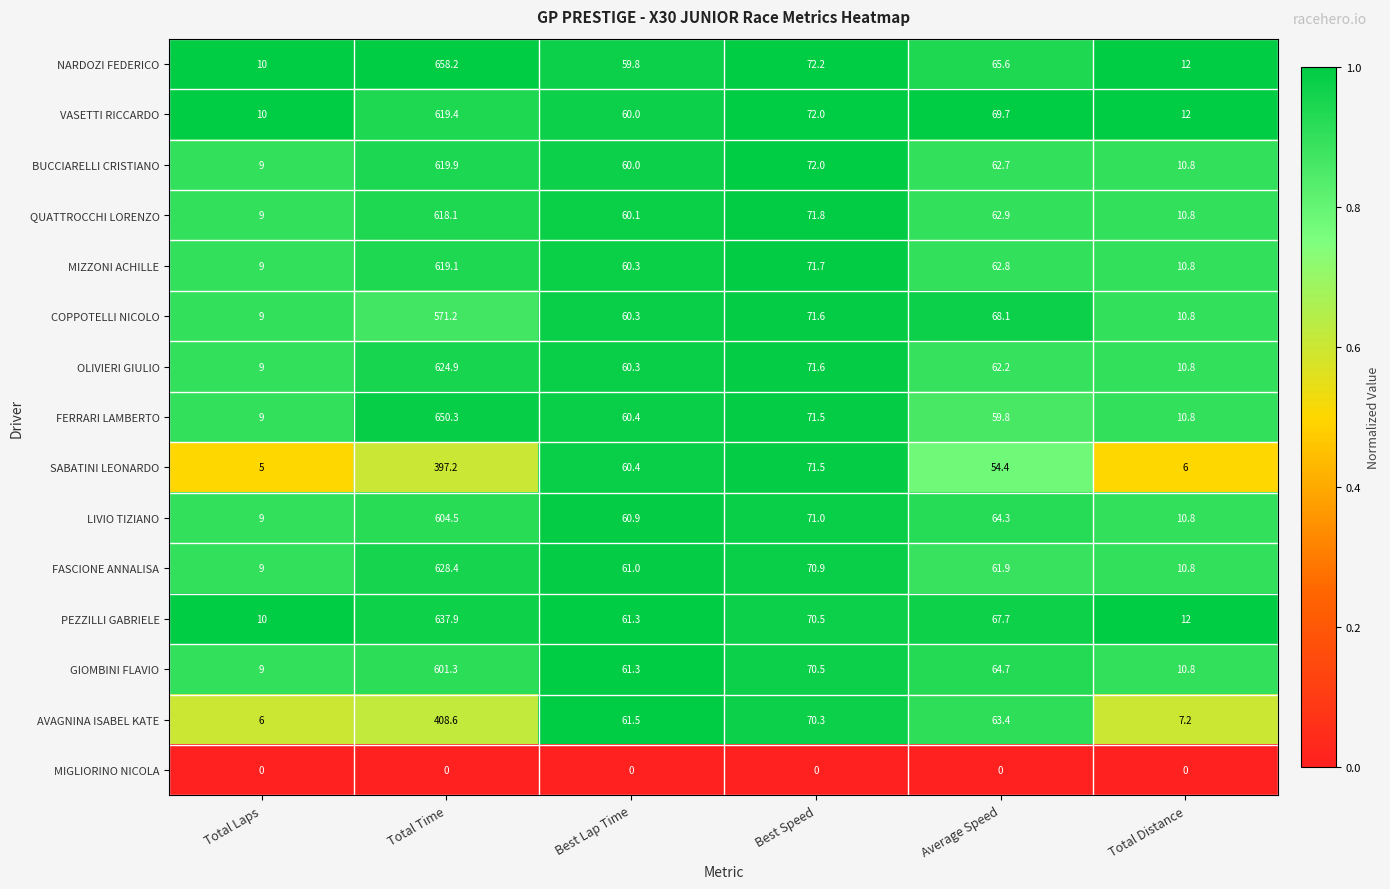

What is the difference between the second highest and minimum values in the NARDOZI FEDERICO series?

62.2